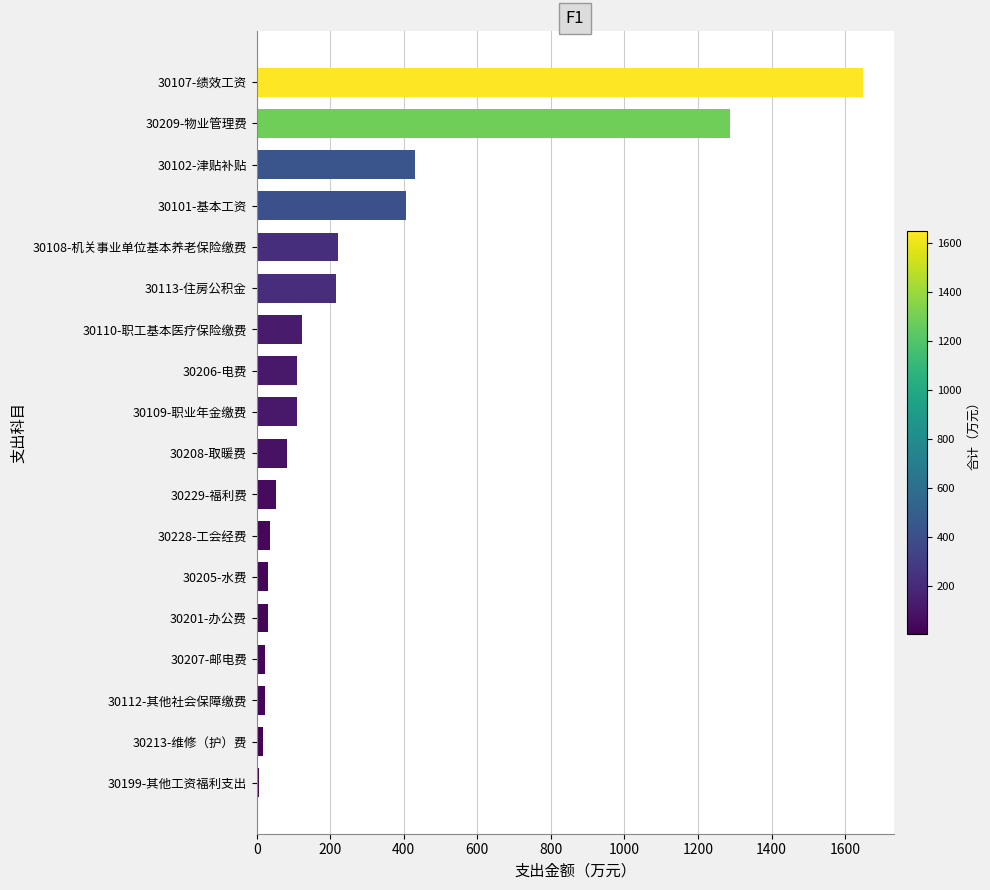

What is the sum of all values?

4851.8